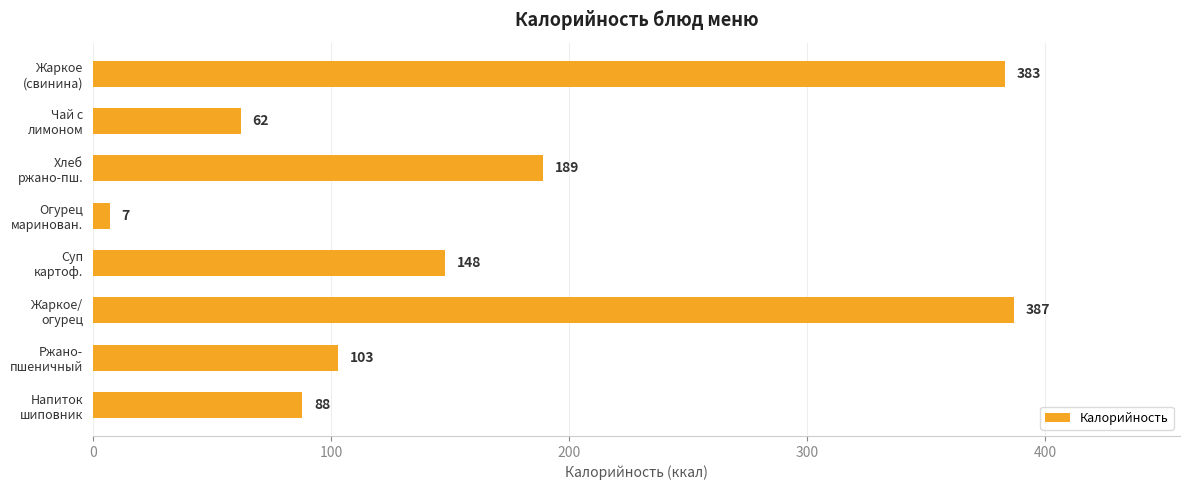

Reading top to bottom, what are all the values shown in this chart?

383	62	189	7	148	387	103	88